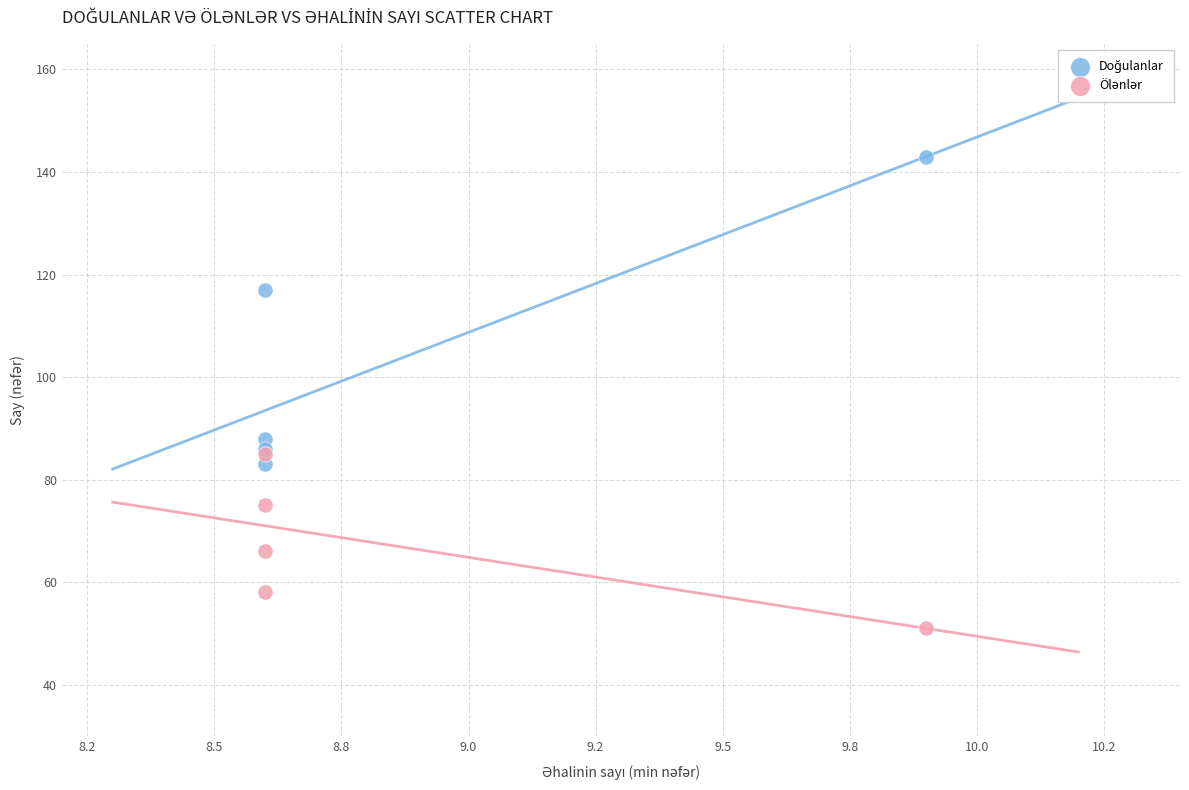

Across all series, what Y value is closest to 97?

88